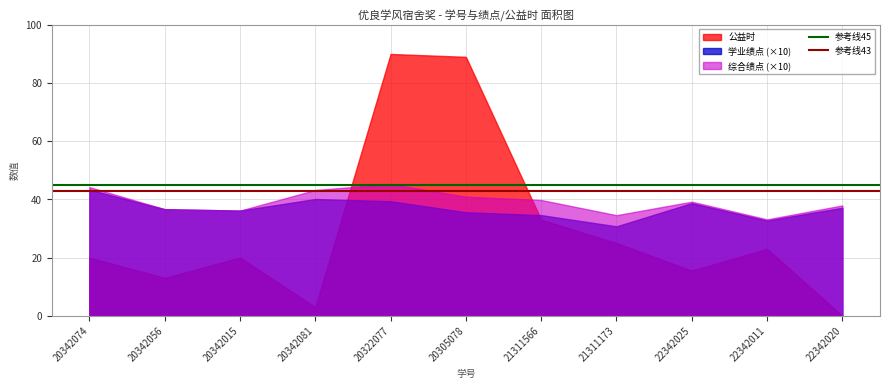

What is the value of the 参考线43 point at the 2nd from the left?

43